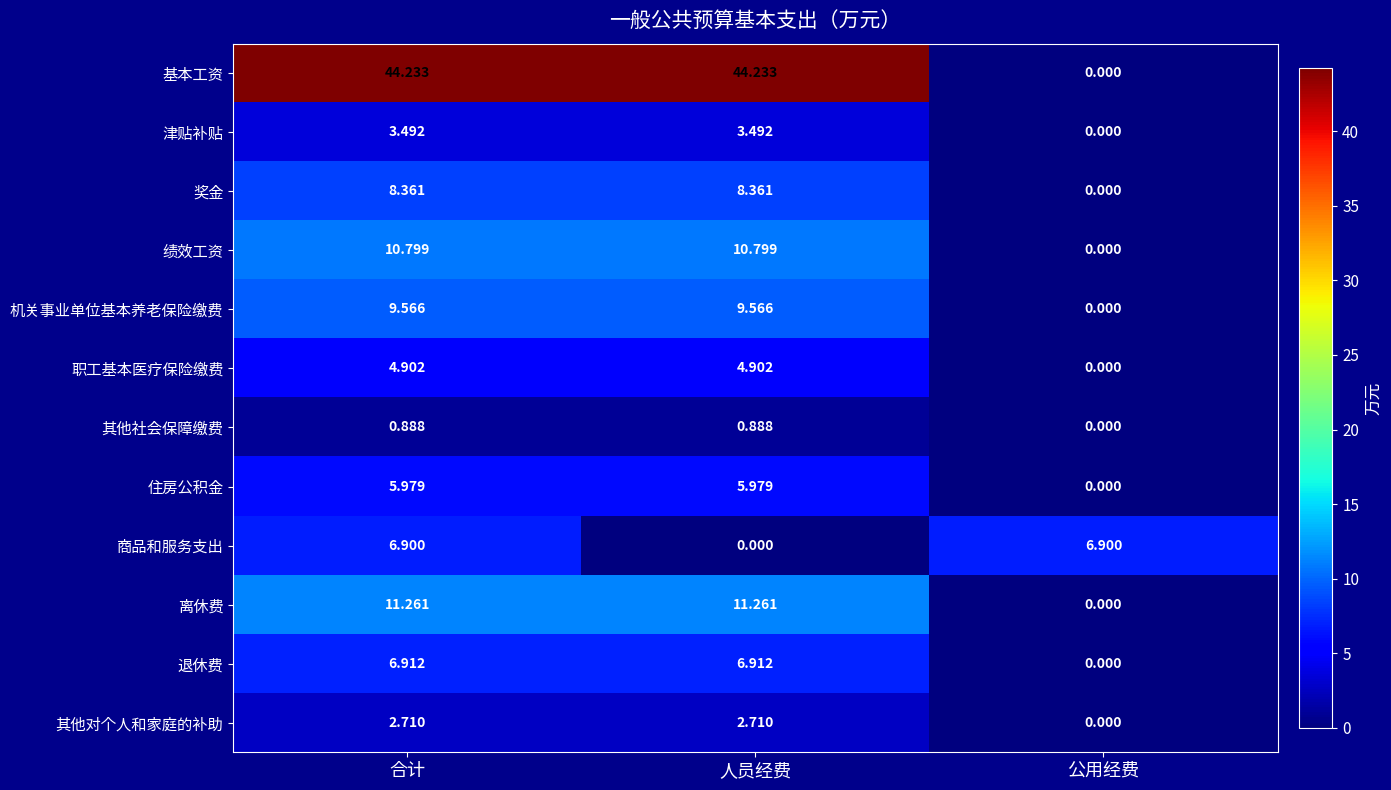

How many values in 退休费 are above zero?

2